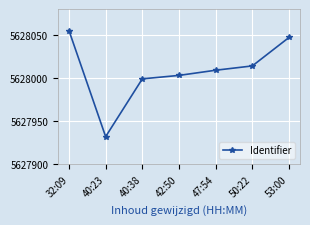

What is the label of the 7th point from the right?

32:09